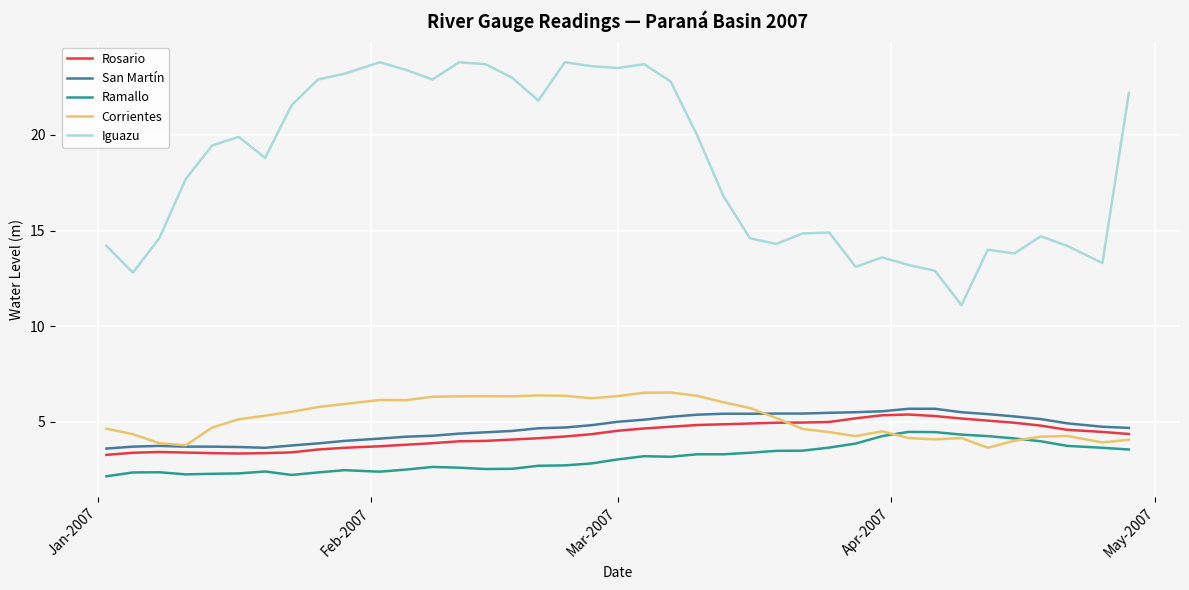

True or false: Rosario and Ramallo cross at least once.

False